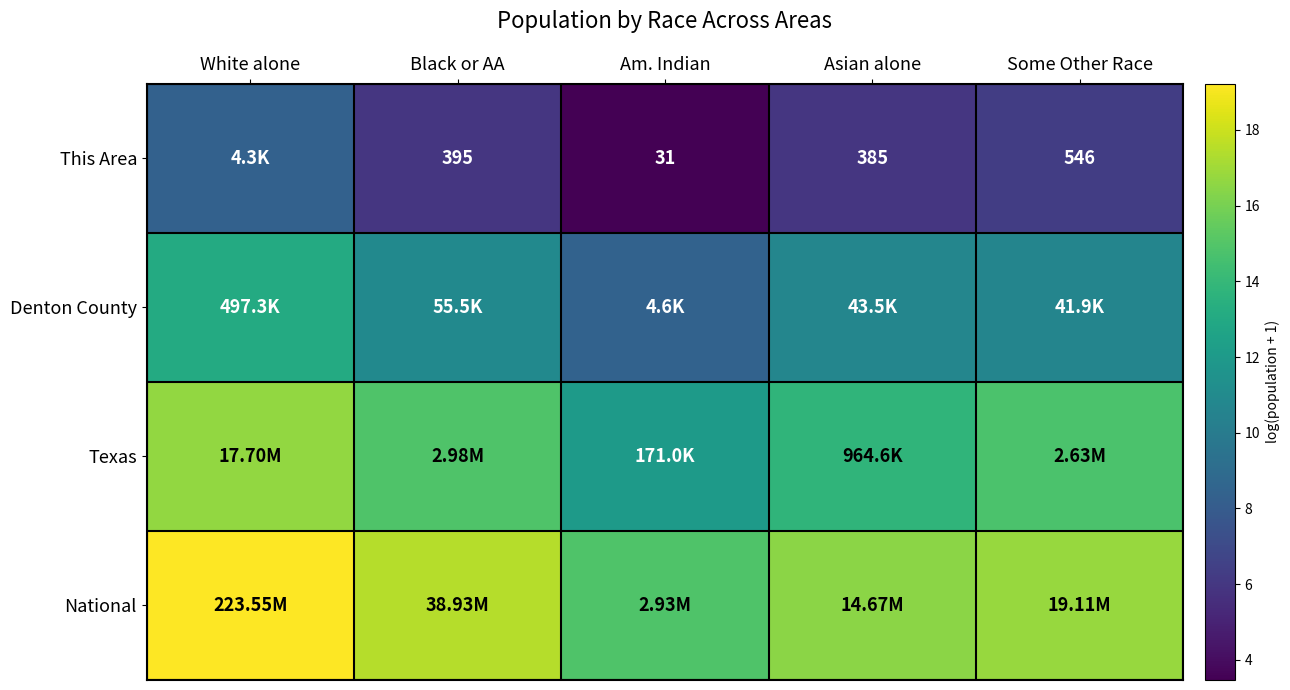

True or false: Denton County has a value of 21.4 at White alone.

False